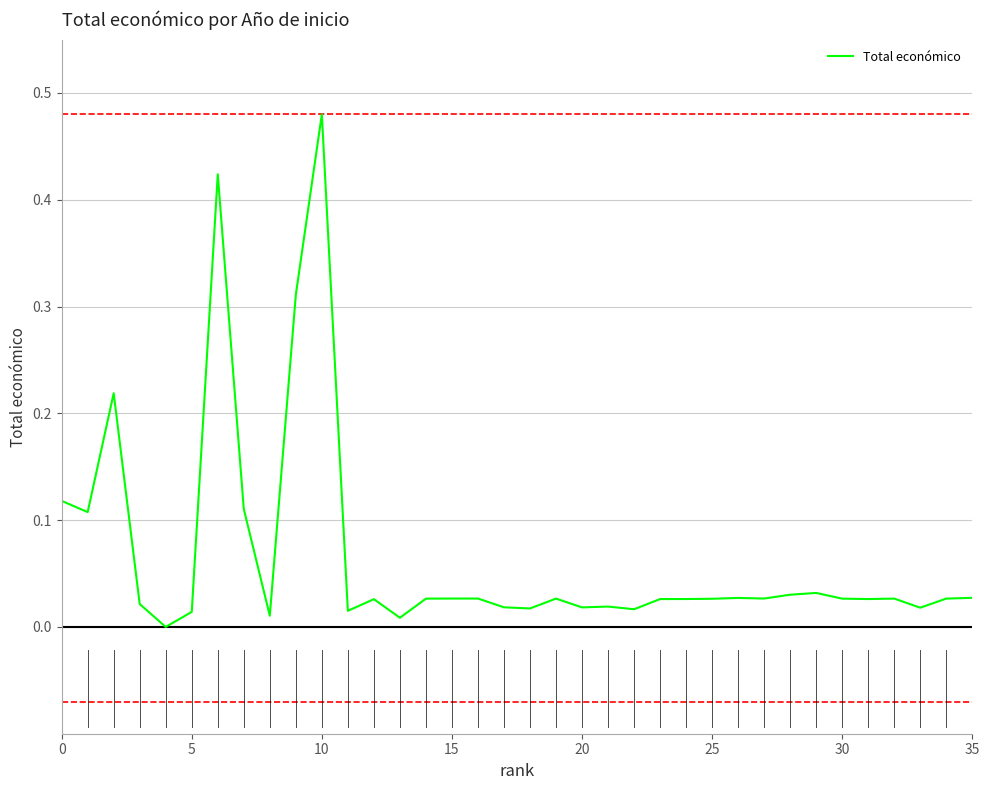

How many lines are shown in the chart?

1